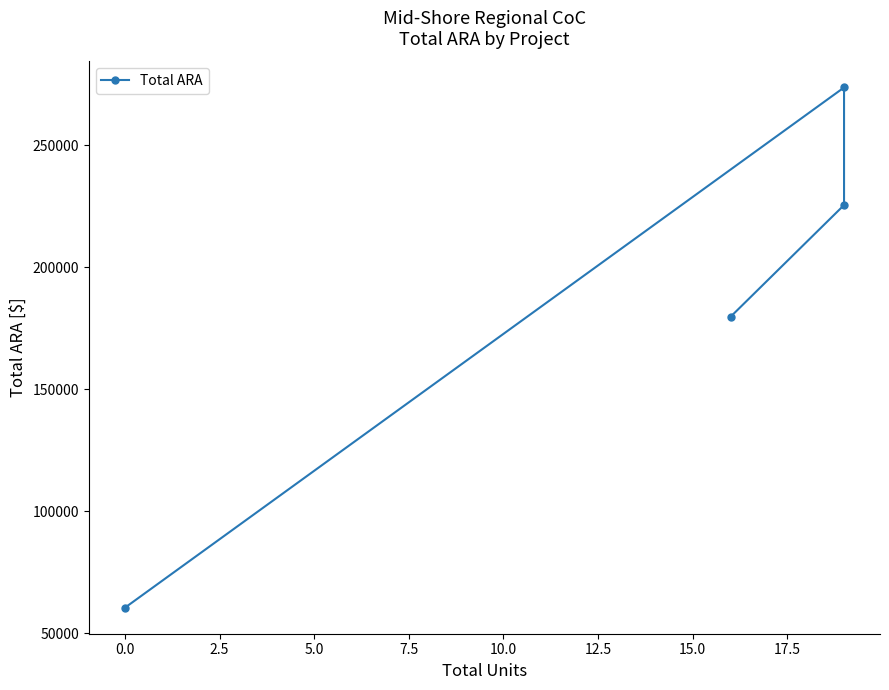

The chart shows a value of 99016 at 0.0. True or false?

False